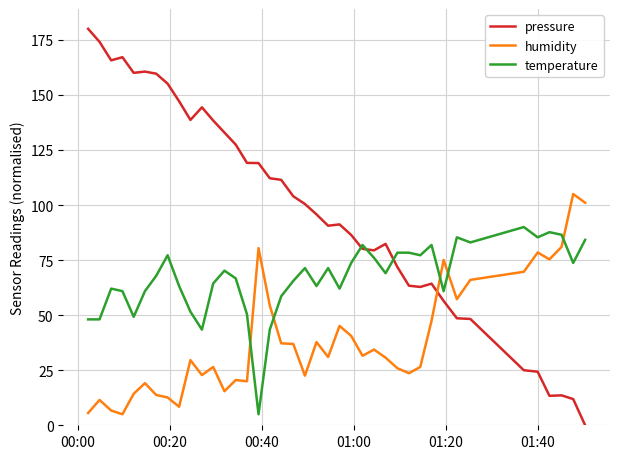

Is this an area chart (filled region under the line)?

No